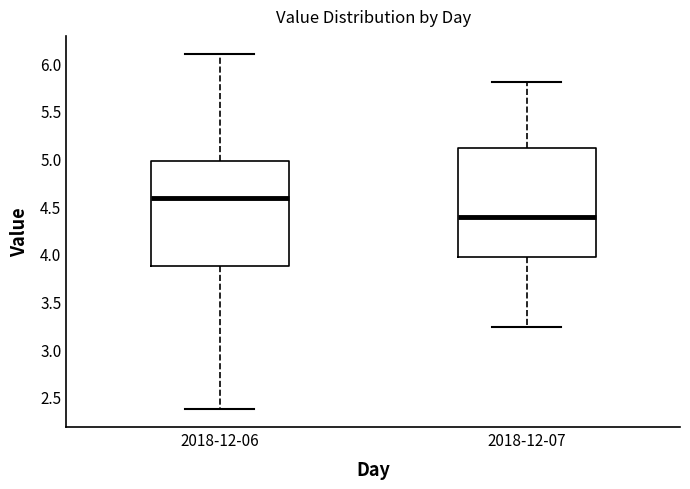

Reading left to right, transcribe this box plot: for each box, give where its median line is, the range the box spans, and where its two whiskers end, as read against the y-axis. The values are not printed on the chart, so give them approximately, as read against the axis.

2018-12-06: median 4.60, box 3.90 to 5.00, whiskers 2.35 to 6.10
2018-12-07: median 4.40, box 3.95 to 5.10, whiskers 3.25 to 5.80